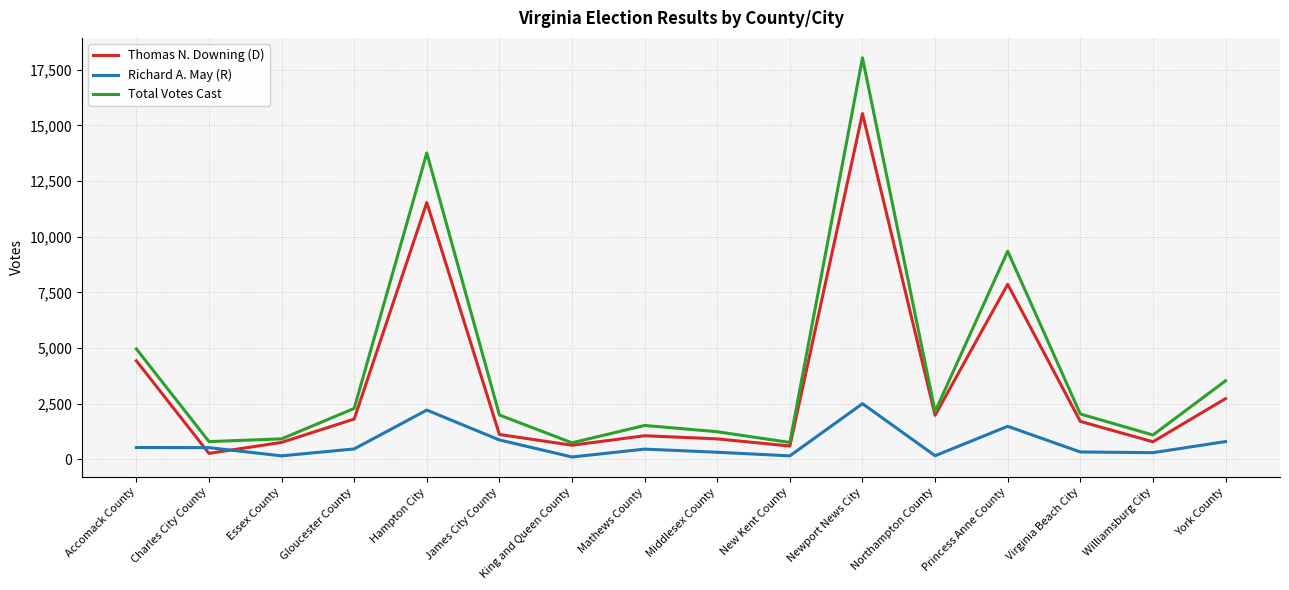

At which label does Total Votes Cast reach its peak?

Newport News City